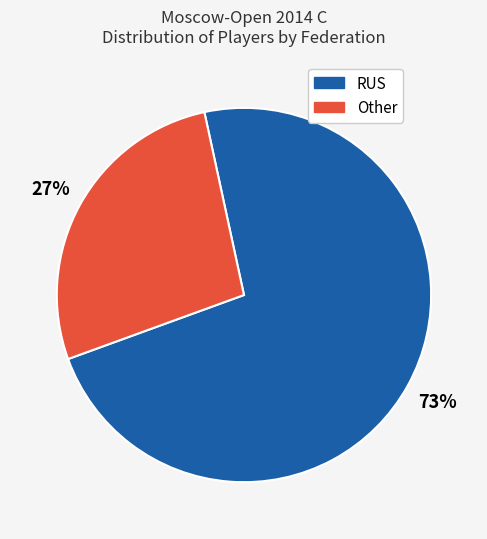

What is the largest slice in the pie chart?

RUS